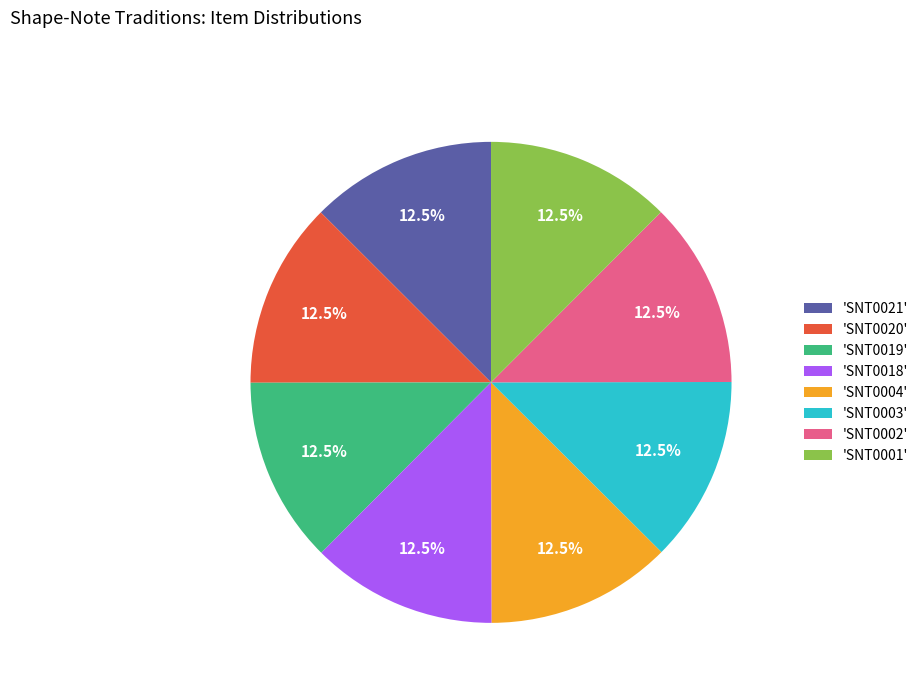

What is the ratio of the value at 'SNT0019' to the value at 'SNT0004'?

1.0